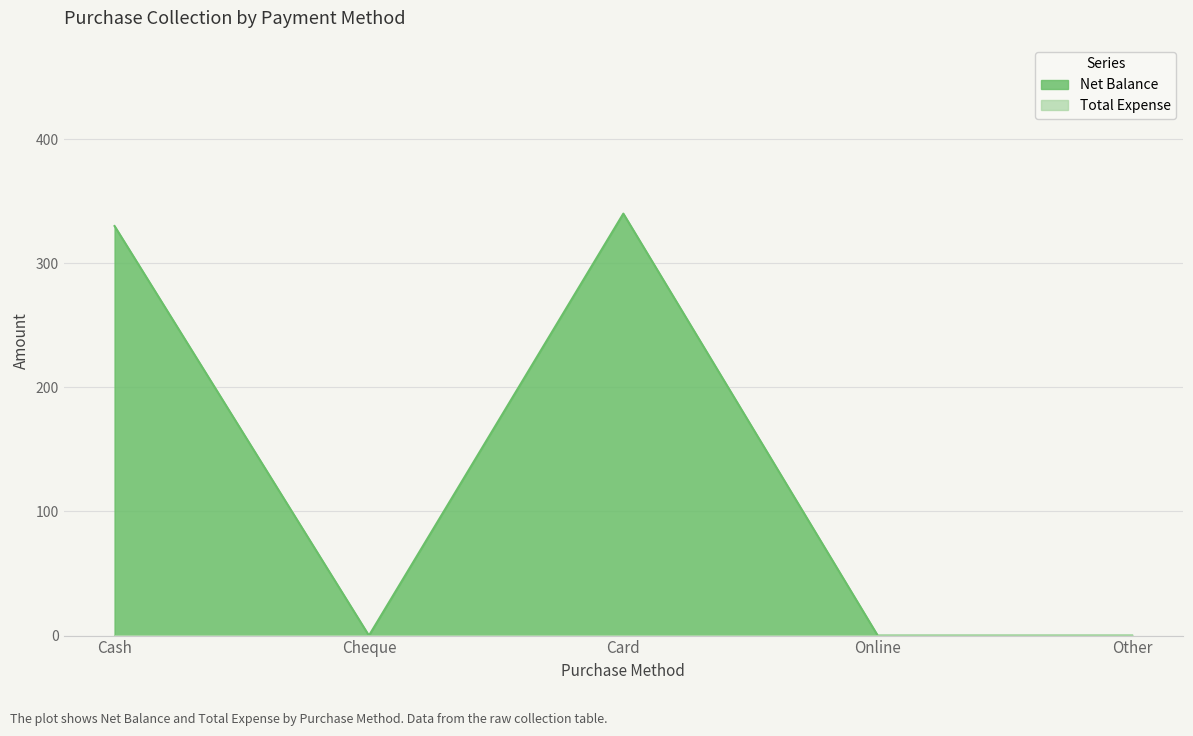

What is the highest value of the Net Balance series?

340